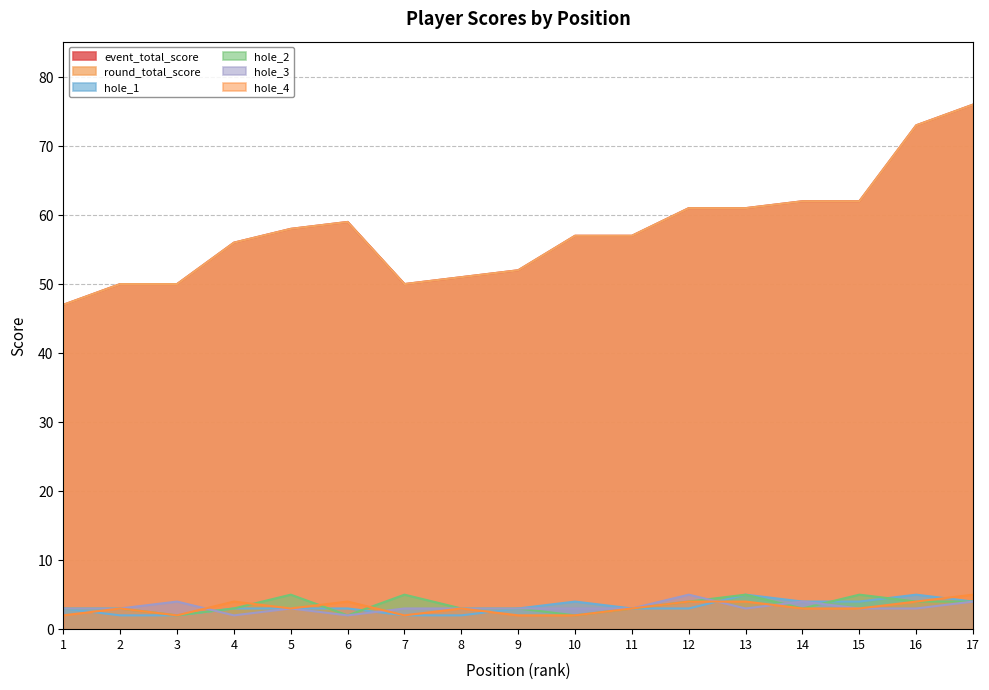

Which category has the lowest value in the hole_3 series?

4